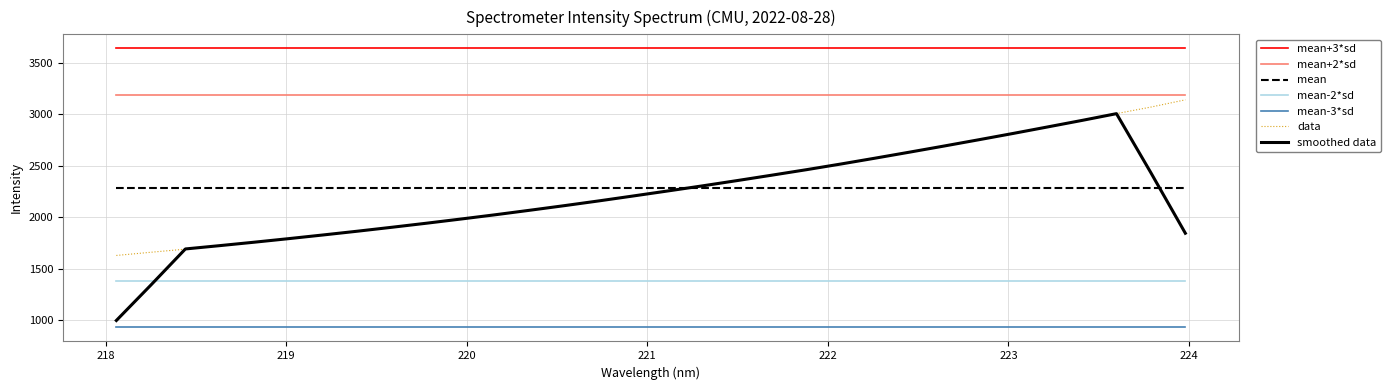

True or false: smoothed data and mean+2*sd intersect in this chart.

False